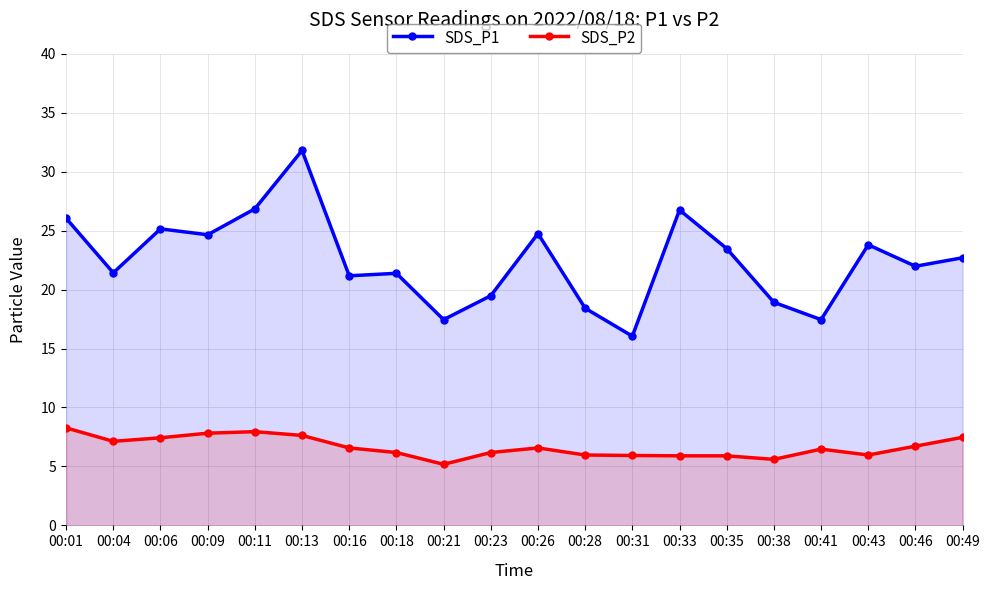

The SDS_P1 series shows 24.2 at 00:21. True or false?

False